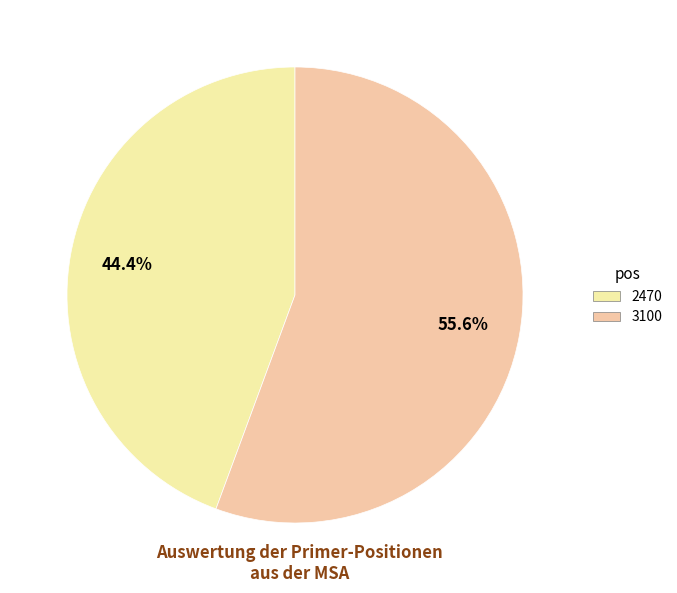

Which has a higher value, 2470 or 3100?

3100